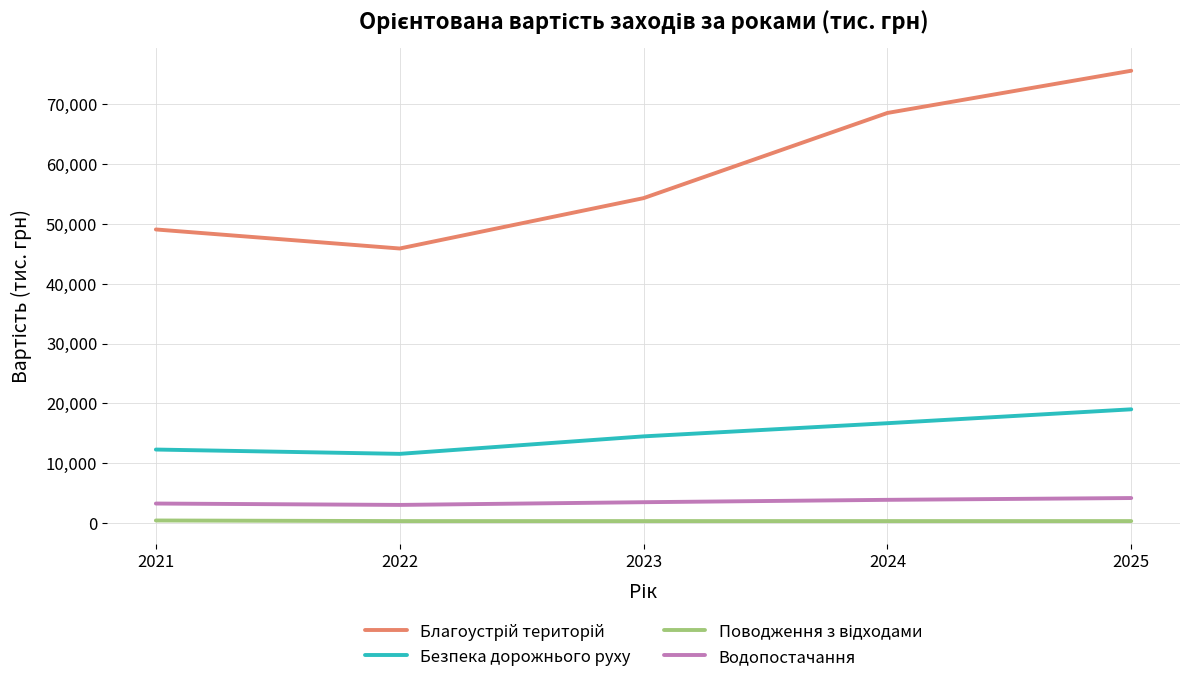

Which category has the highest value in the Безпека дорожнього руху series?

2025